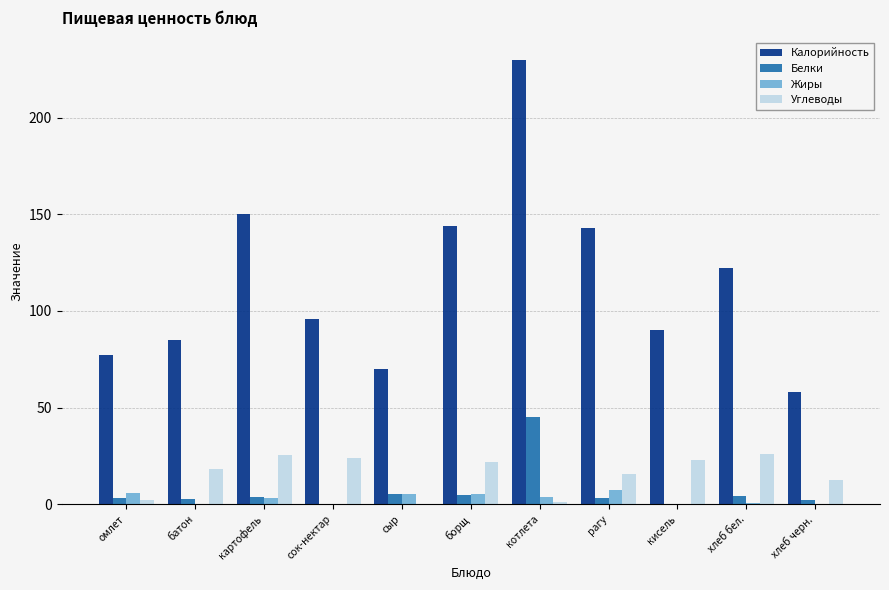

Between рагу and кисель, which series saw the biggest shift?

Калорийность